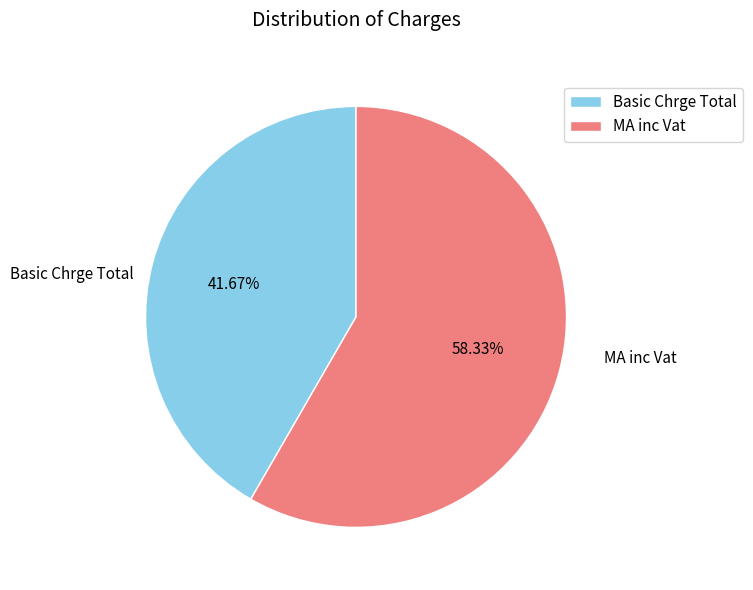

Does MA inc Vat account for over 50% of the chart?

Yes